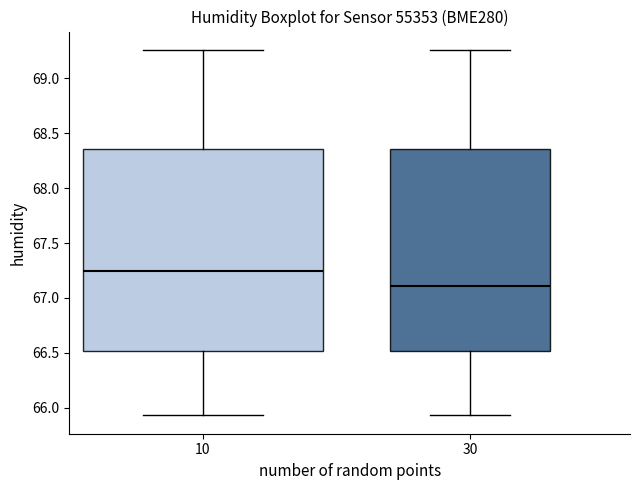

Reading left to right, read every box against the y-axis: the position of its median line, the range the box covers, and the ends of its whiskers. The values are not printed on the chart, so give them approximately, as read against the axis.

10: median 67.25, box 66.50 to 68.35, whiskers 65.95 to 69.25
30: median 67.10, box 66.50 to 68.35, whiskers 65.95 to 69.25